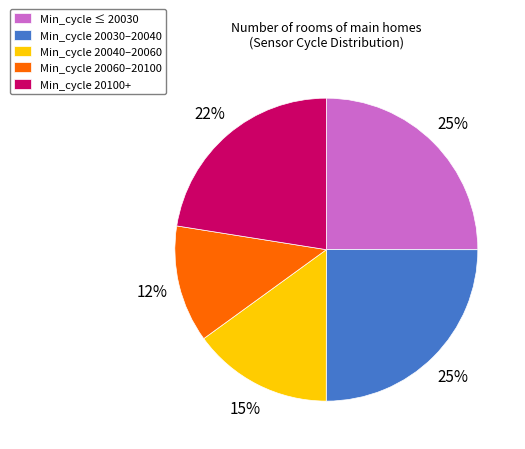

Which category has the smallest portion of the pie?

Min_cycle 20060–20100